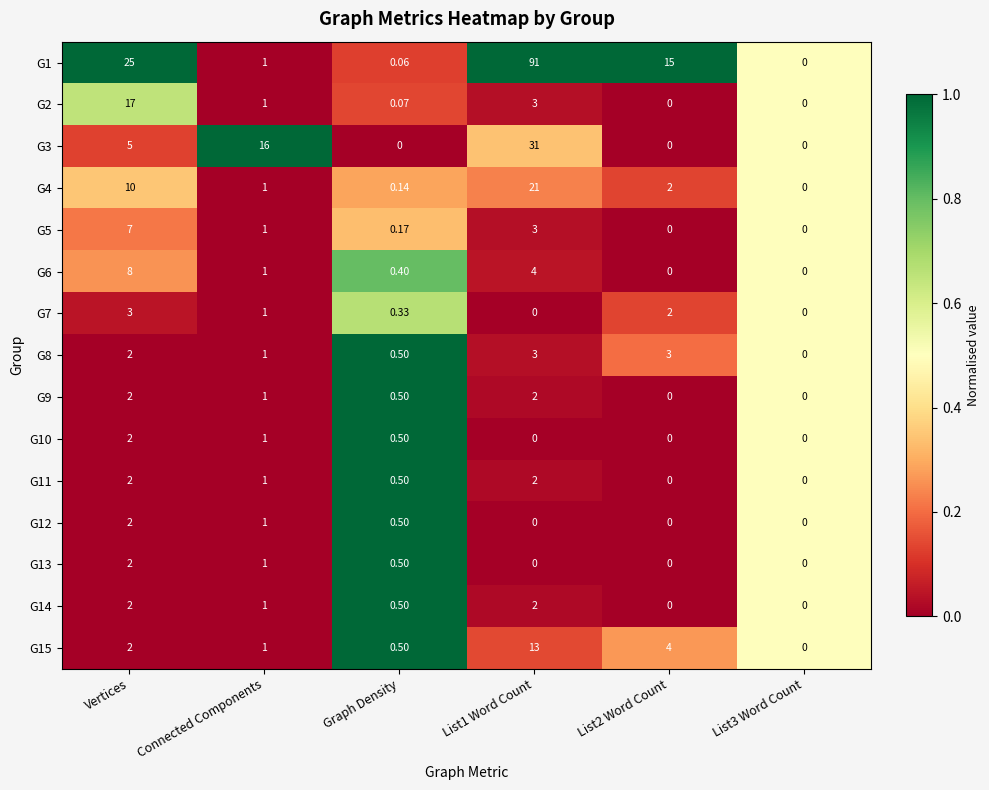

What is the total value across all series at Connected Components?

30.0